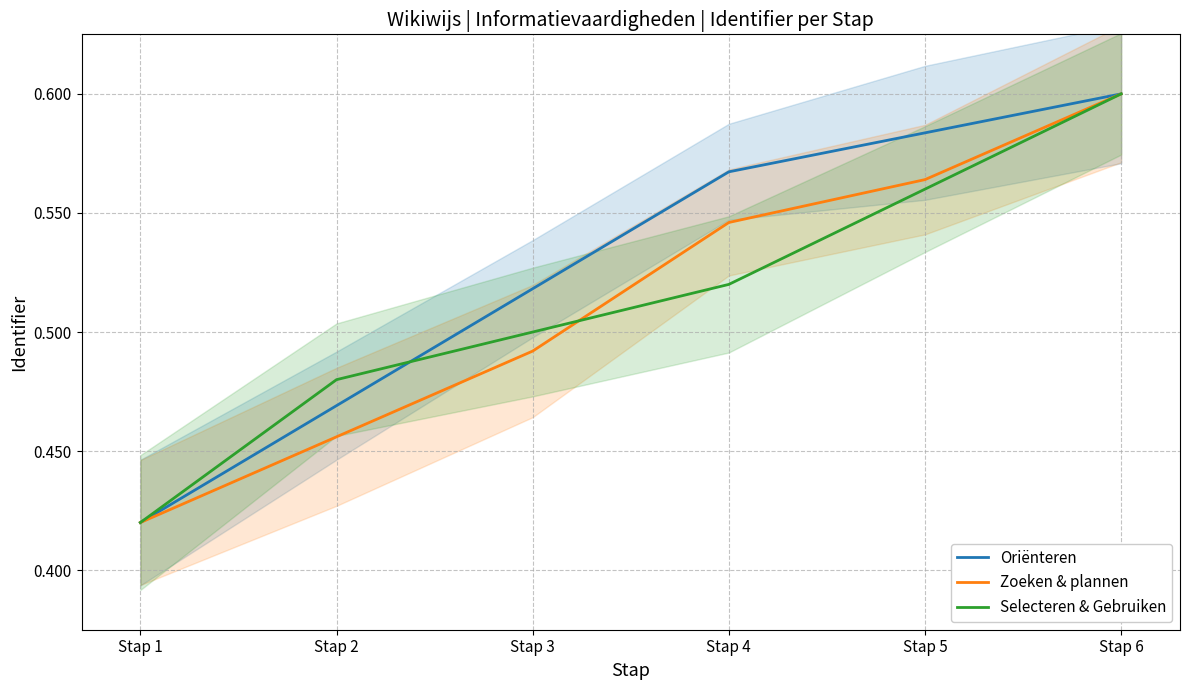

Reading left to right, what are all the values shown in this chart?

Oriënteren: 0.4	0.5	0.5	0.6	0.6	0.6
Zoeken & plannen: 0.4	0.5	0.5	0.5	0.6	0.6
Selecteren & Gebruiken: 0.4	0.5	0.5	0.5	0.6	0.6